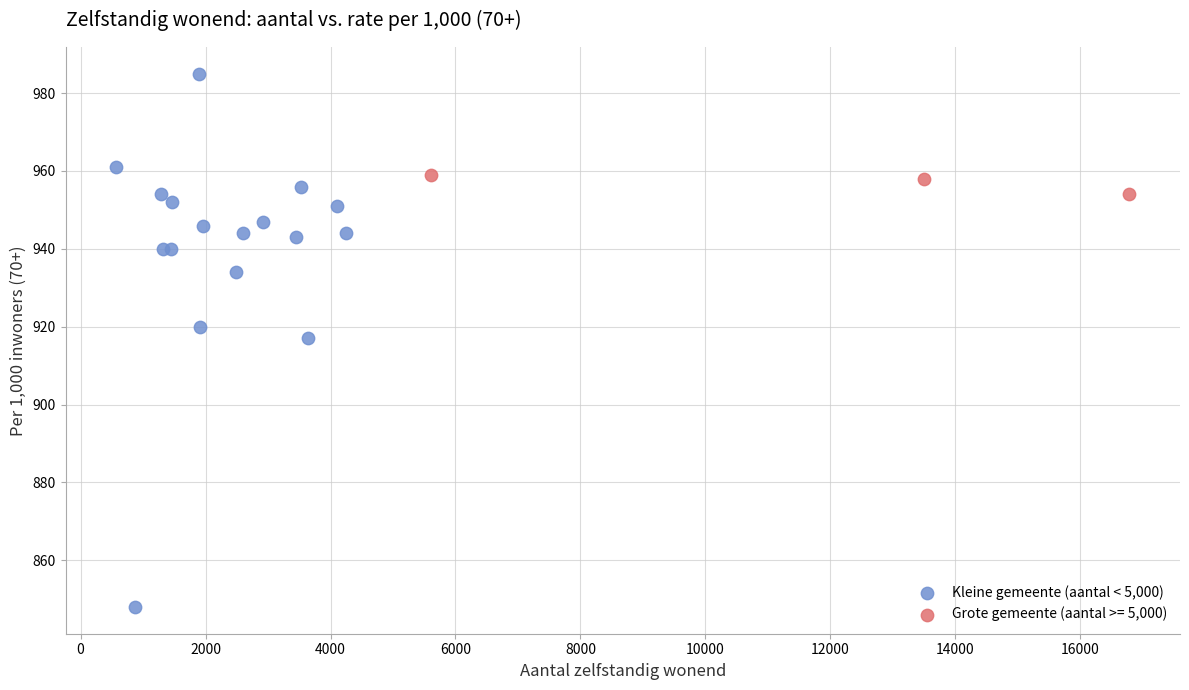

Which series reaches the minimum Y coordinate?

Kleine gemeente (aantal < 5,000)